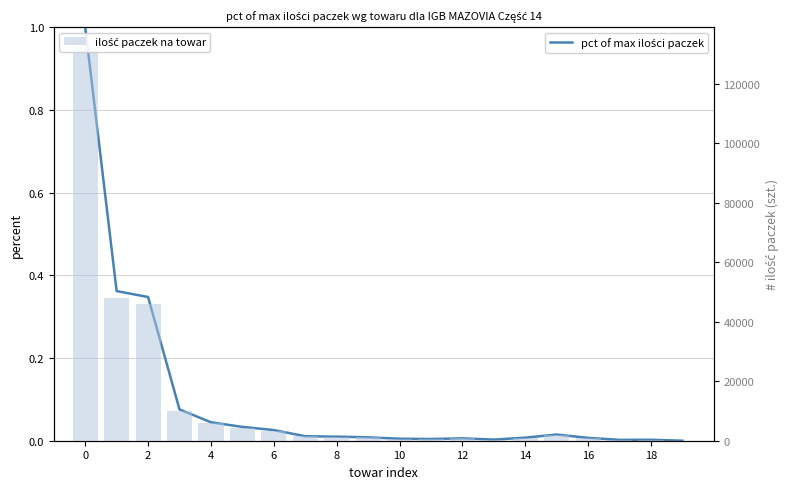

True or false: ilość paczek na towar has a value of 63957.4 at 2.

False